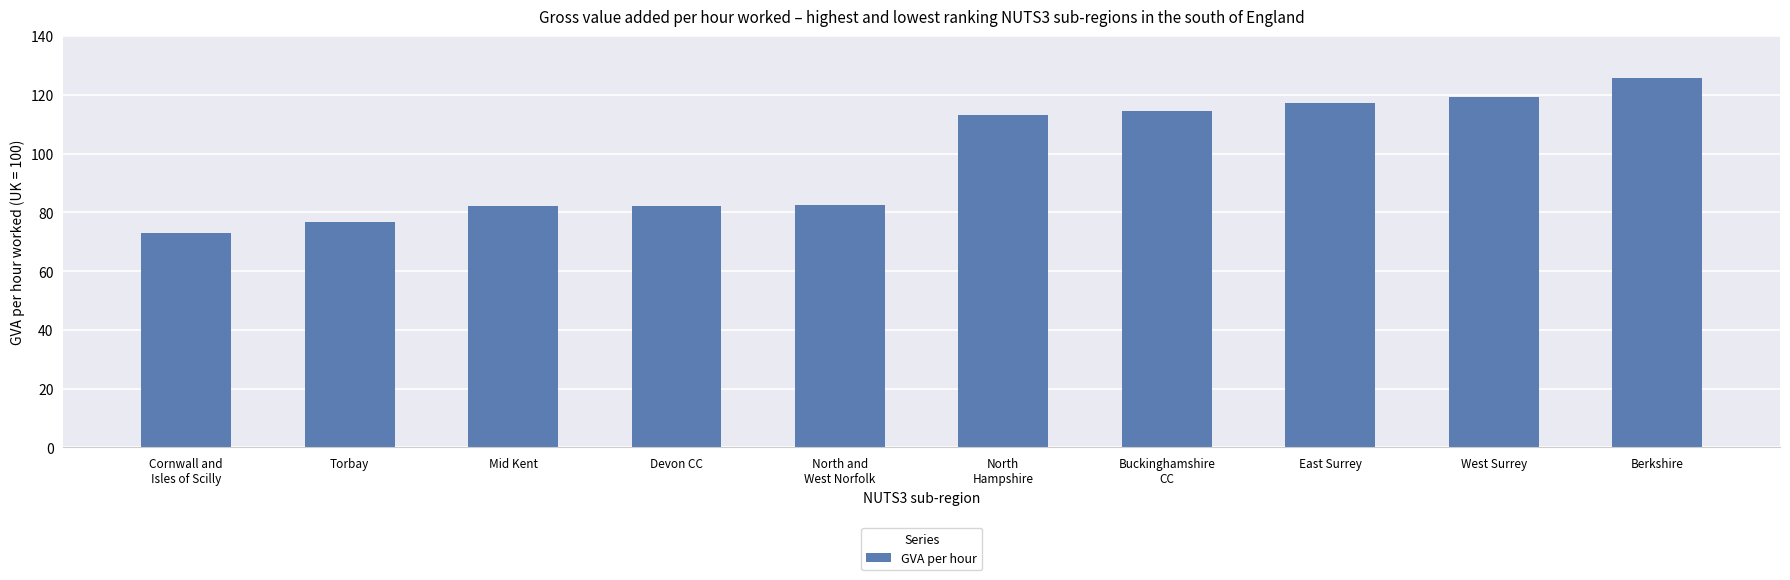

What is the sum of the values at North
Hampshire and Berkshire?

239.0